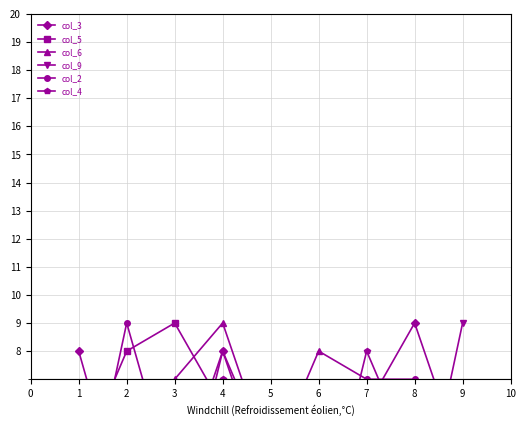

What is the approximate value of col_4 at 6?

1